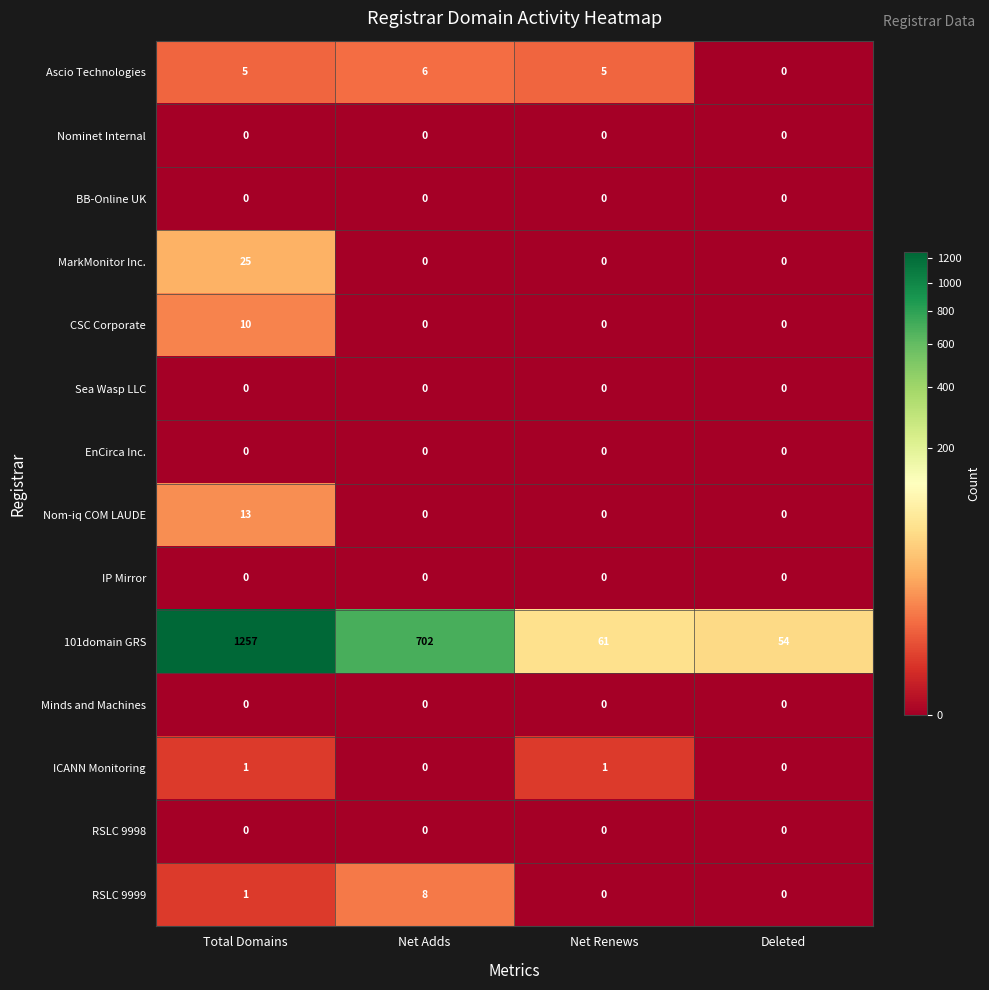

Which series has the widest spread of values?

101domain GRS